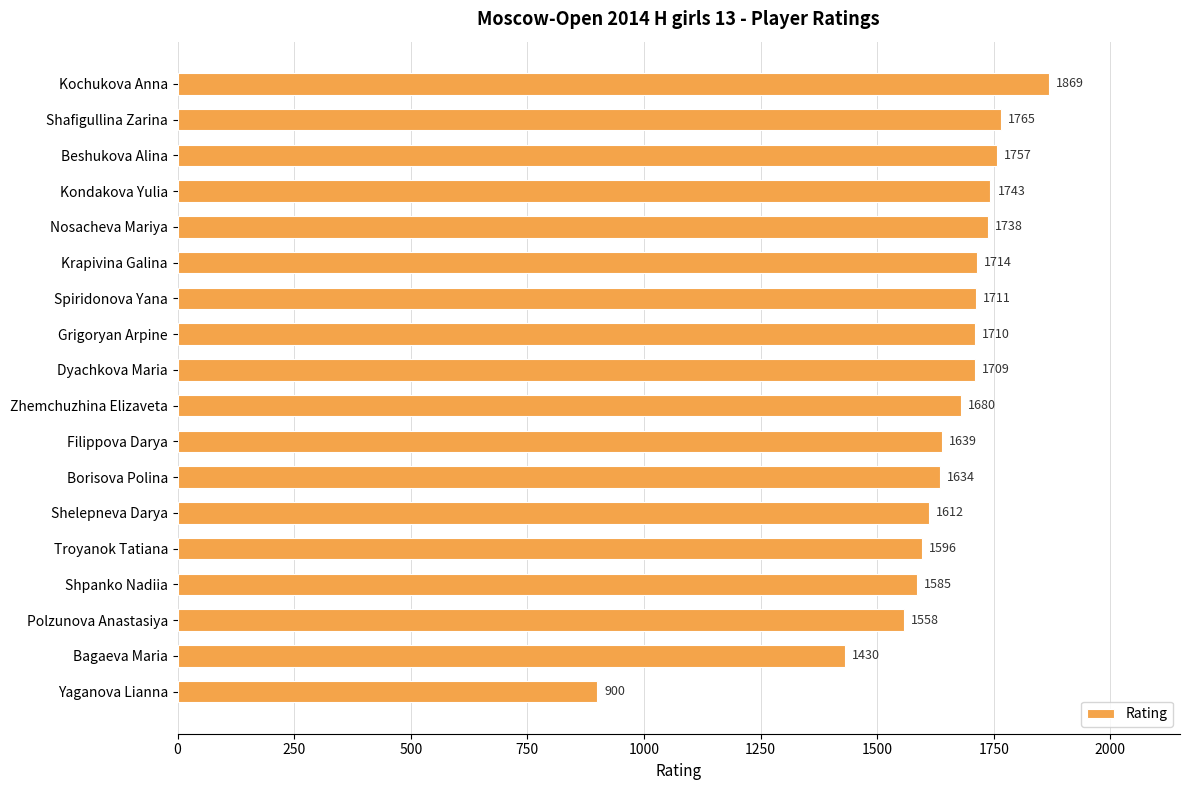

What is the sum of the values at Nosacheva Mariya and Zhemchuzhina Elizaveta?

3418